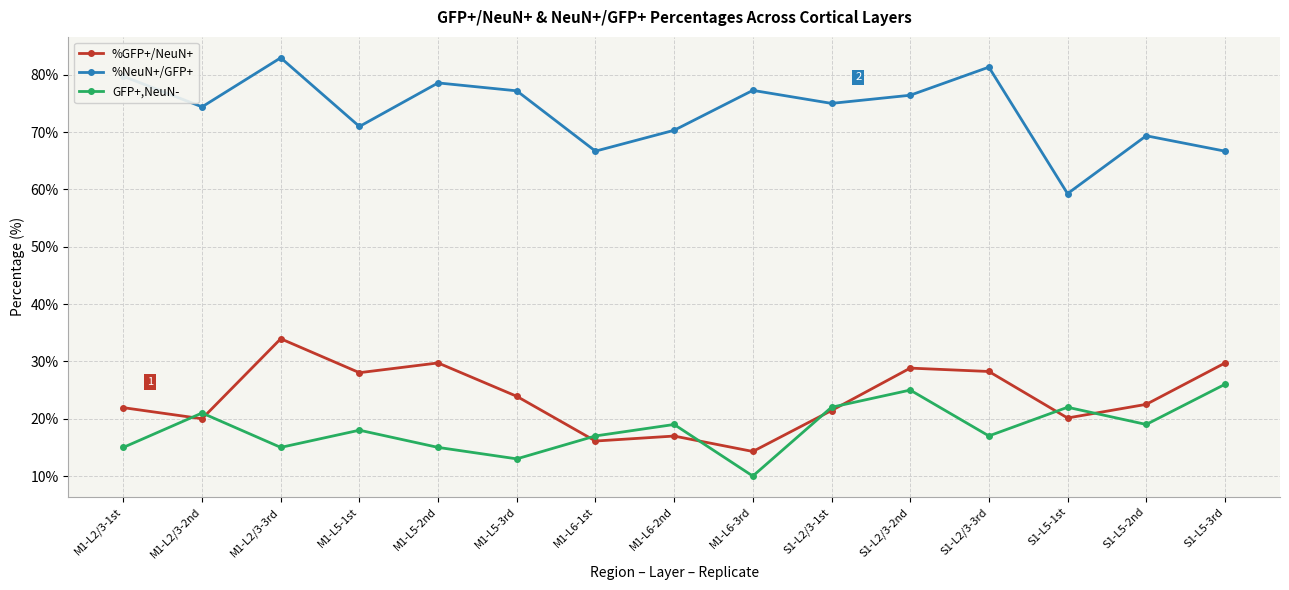

True or false: %GFP+/NeuN+ and %NeuN+/GFP+ intersect in this chart.

False